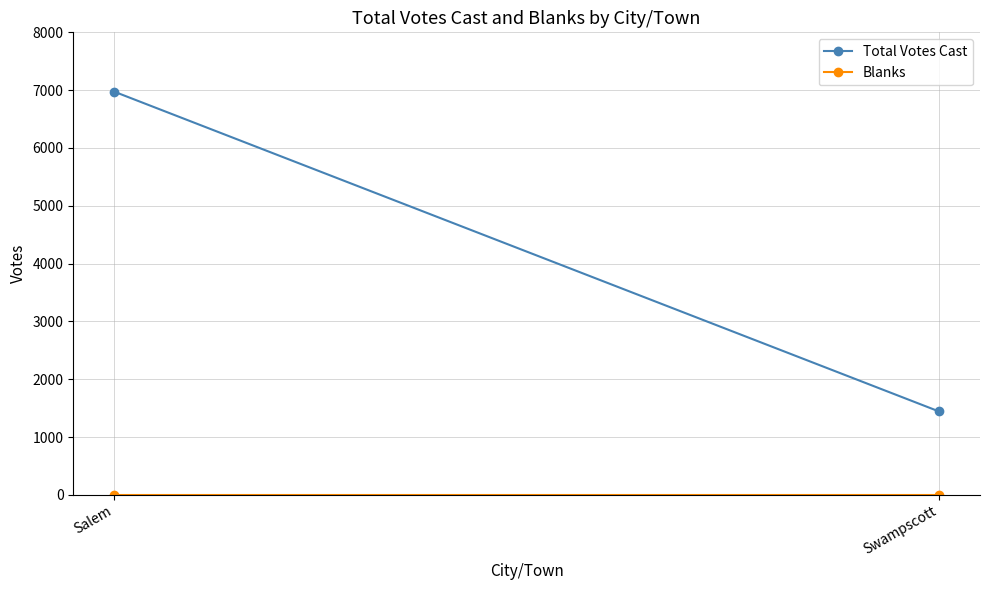

What is the label of the 1st point from the right?

Swampscott